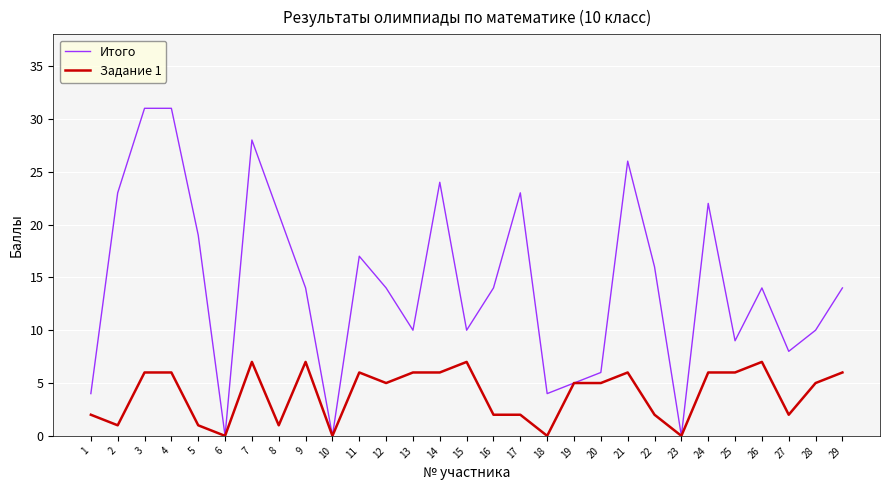

Count the number of categories in the chart.

29